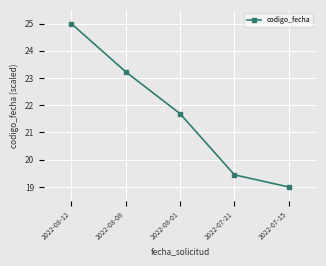

The value at 2022-08-12 is 39.3. True or false?

False